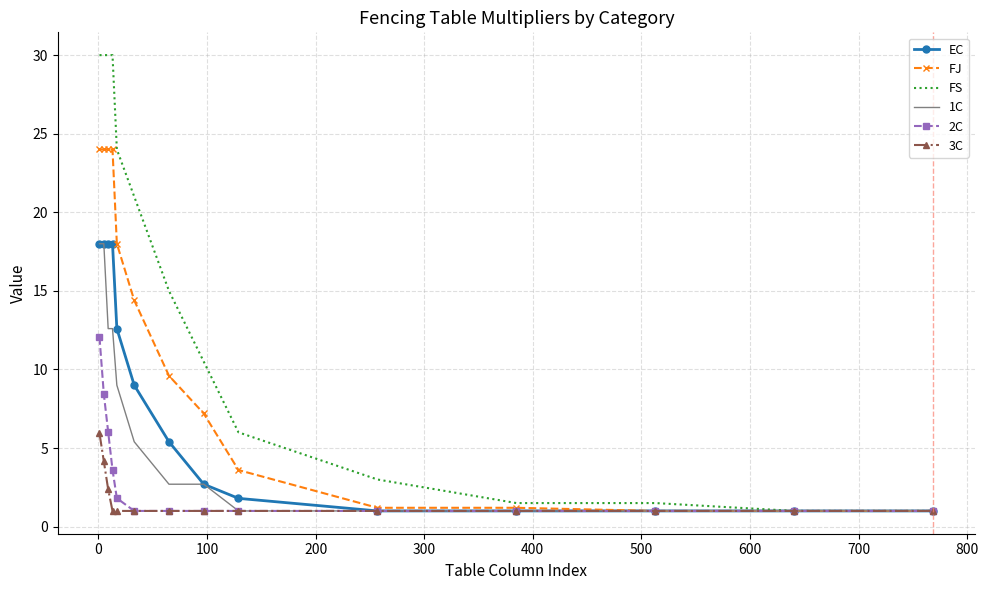

Which series has the largest total across all categories?

FS